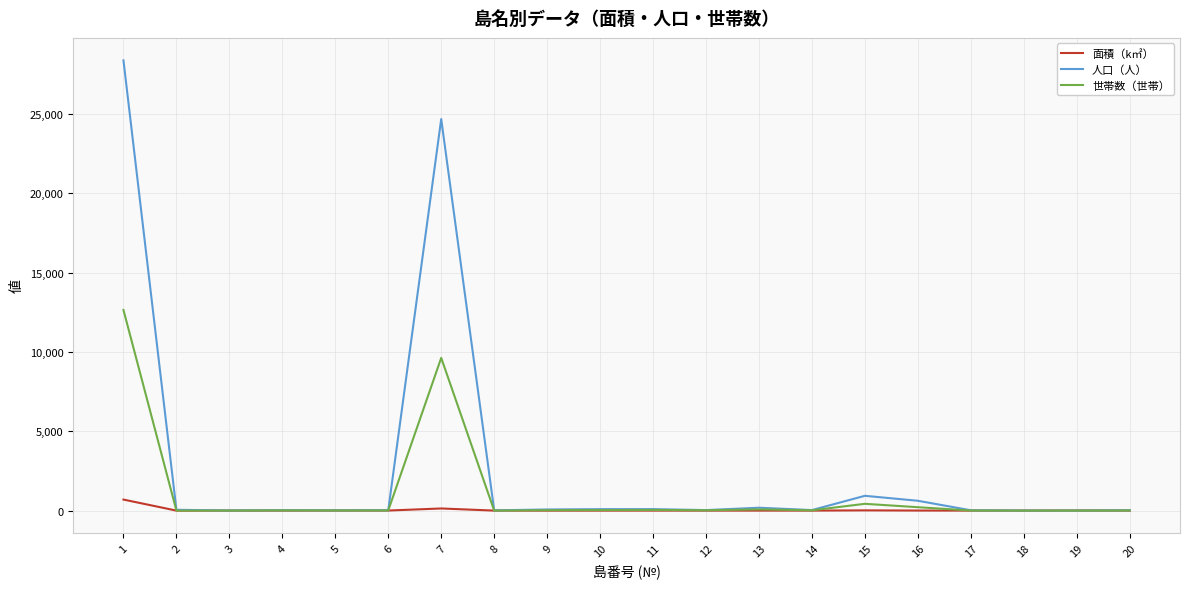

True or false: 世帯数（世帯） has more than 2 interior local peaks.

True